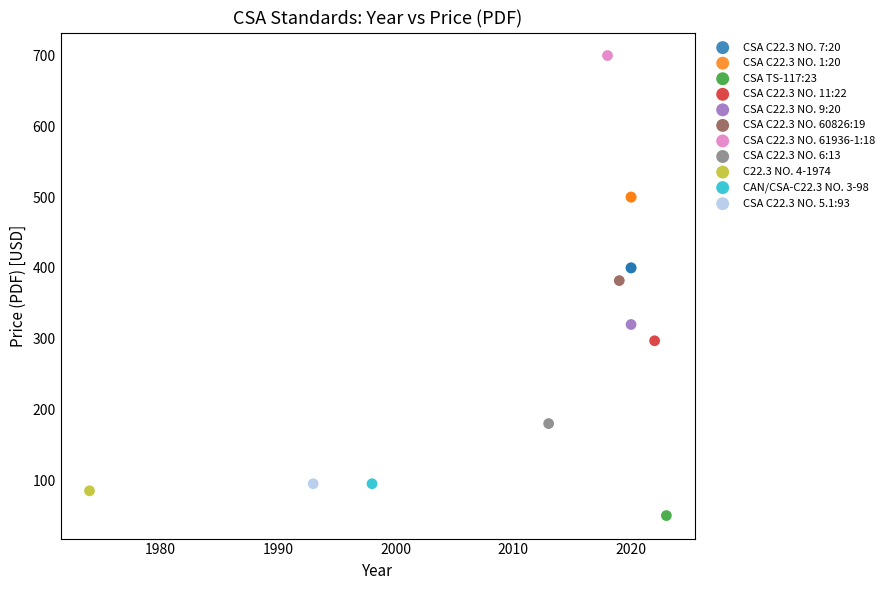

What are all the series names shown in the legend?

CSA C22.3 NO. 7:20, CSA C22.3 NO. 1:20, CSA TS-117:23, CSA C22.3 NO. 11:22, CSA C22.3 NO. 9:20, CSA C22.3 NO. 60826:19, CSA C22.3 NO. 61936-1:18, CSA C22.3 NO. 6:13, C22.3 NO. 4-1974, CAN/CSA-C22.3 NO. 3-98, CSA C22.3 NO. 5.1:93